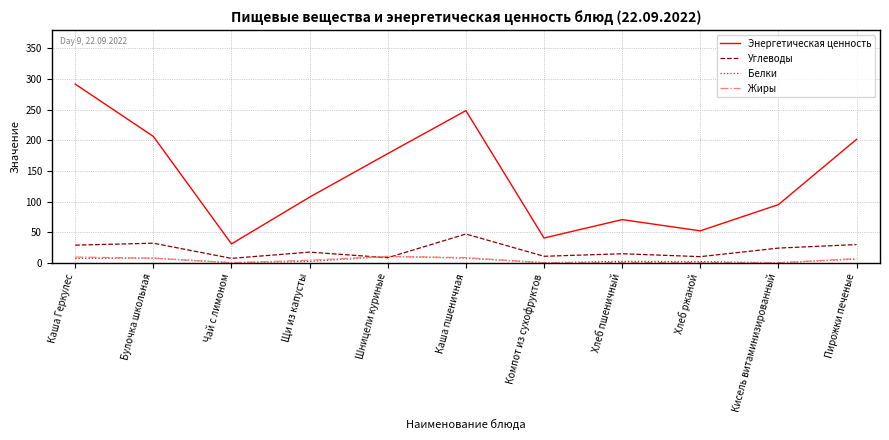

True or false: Жиры and Энергетическая ценность intersect in this chart.

False